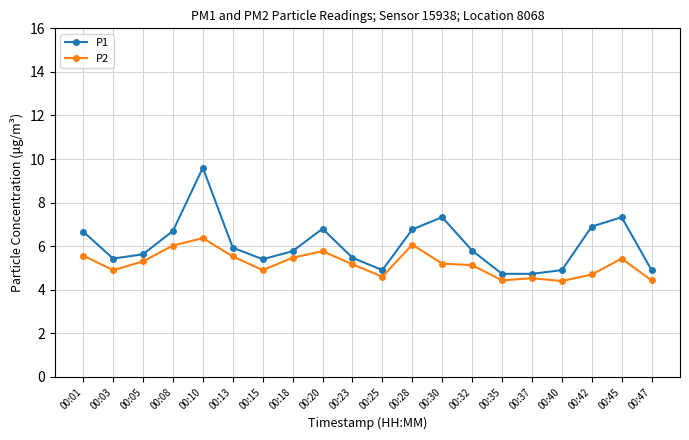

How many data points in P2 are less than 5?

8